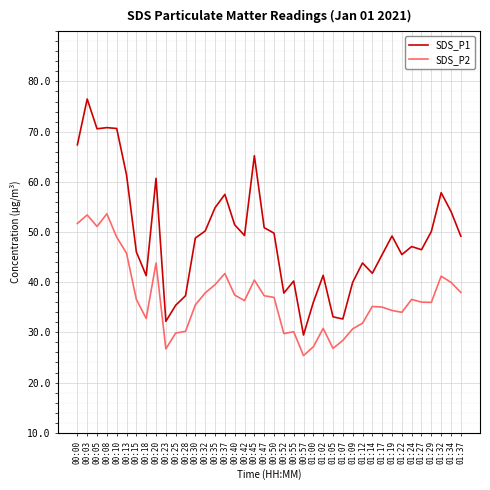

Read the SDS_P2 value at 00:40.

27.4